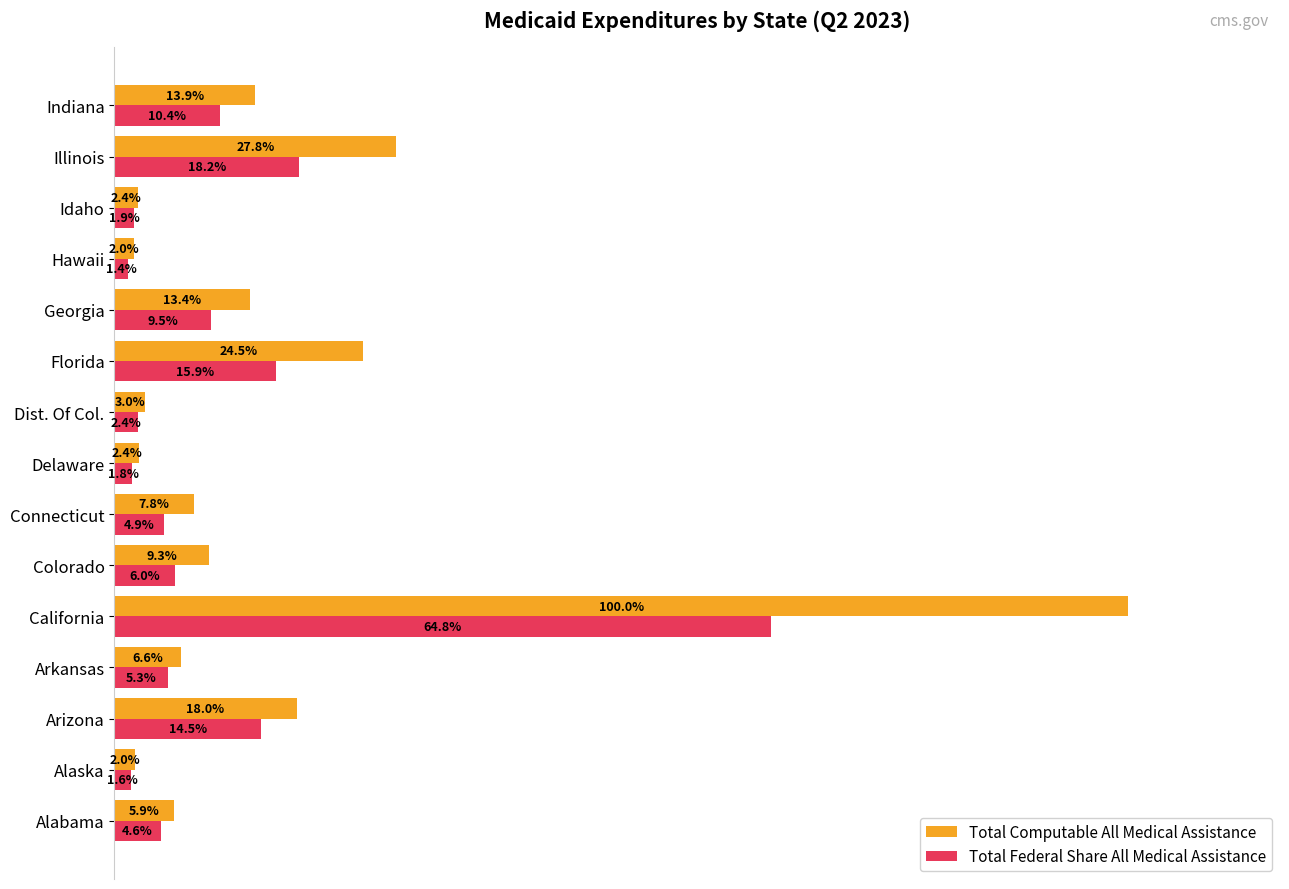

Rank the series at Illinois from lowest to highest value.

Total Federal Share All Medical Assistance, Total Computable All Medical Assistance